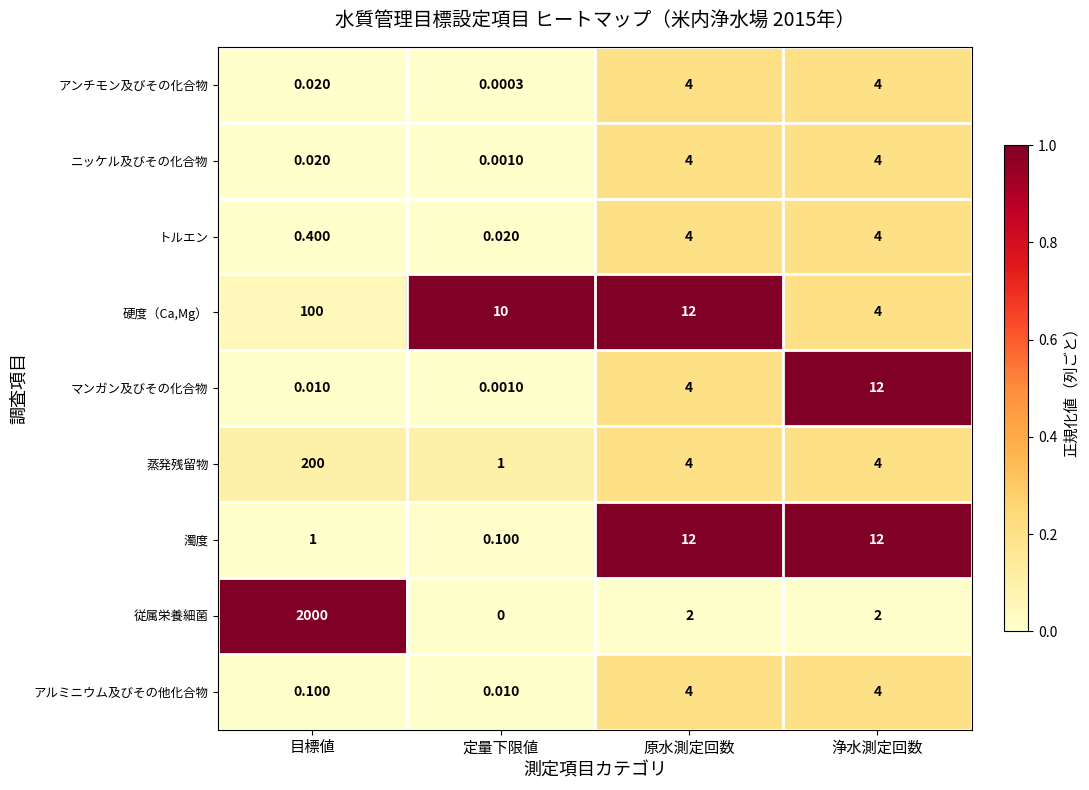

How many values in the 硬度（Ca,Mg） series are below 12?

2